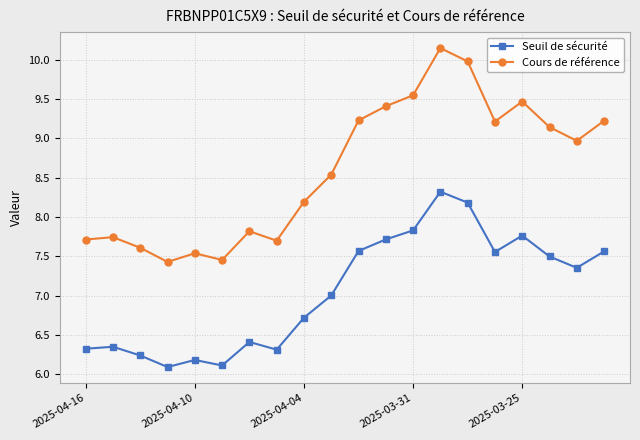

Which series has the largest total across all categories?

Cours de référence